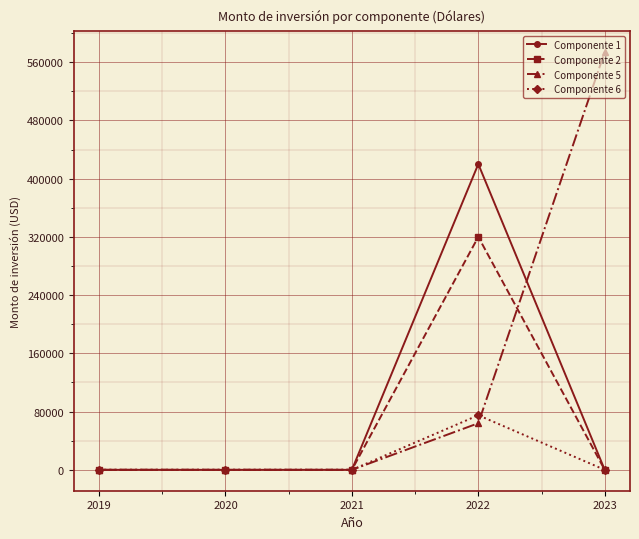

What is the difference between the highest and lowest values at 2023?

574000